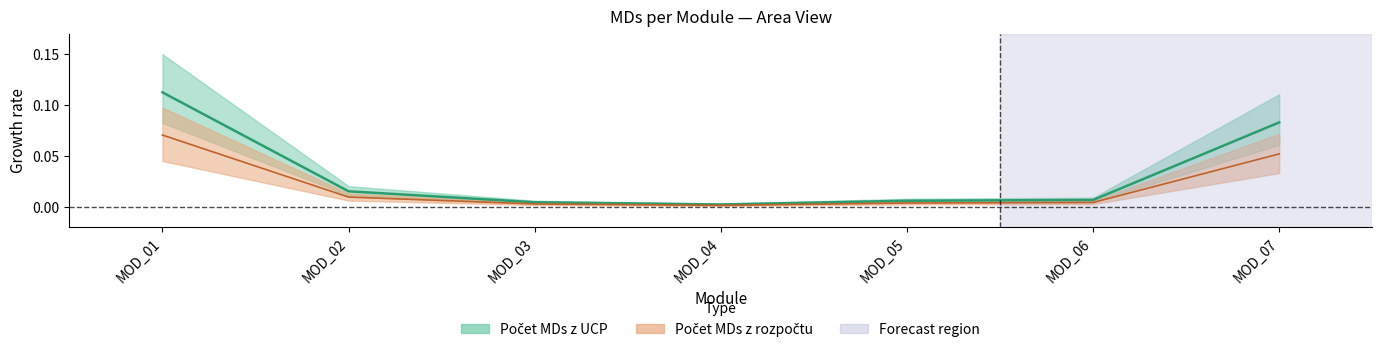

Is the value of Počet MDs z rozpočtu at MOD_07 greater than the value of Počet MDs z UCP at MOD_04?

Yes